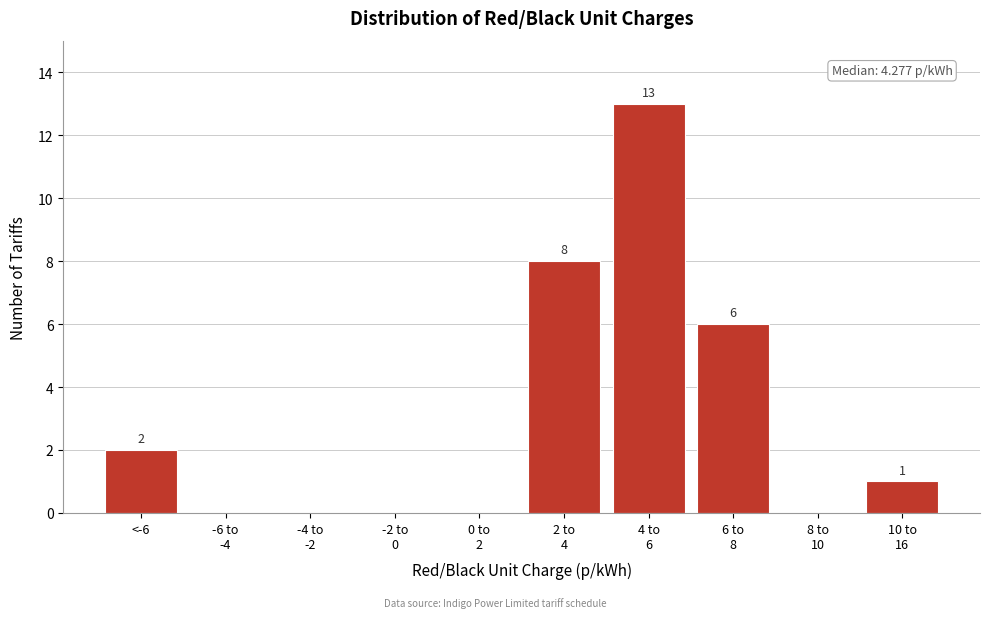

What is the greatest value displayed?

13